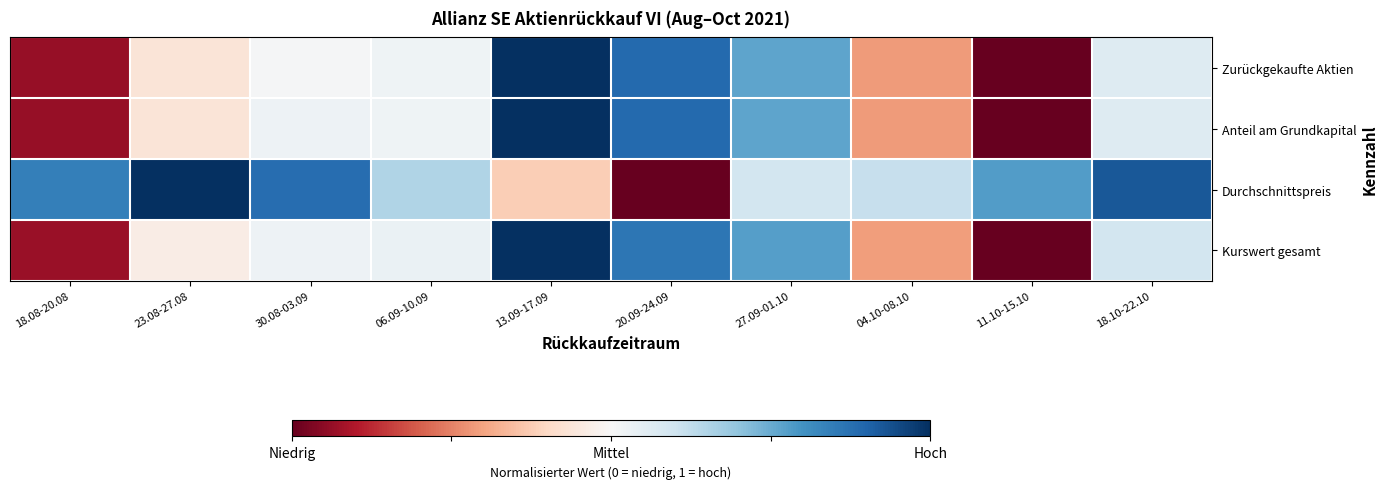

What is the difference between the highest and lowest values at 30.08-03.09?

0.4